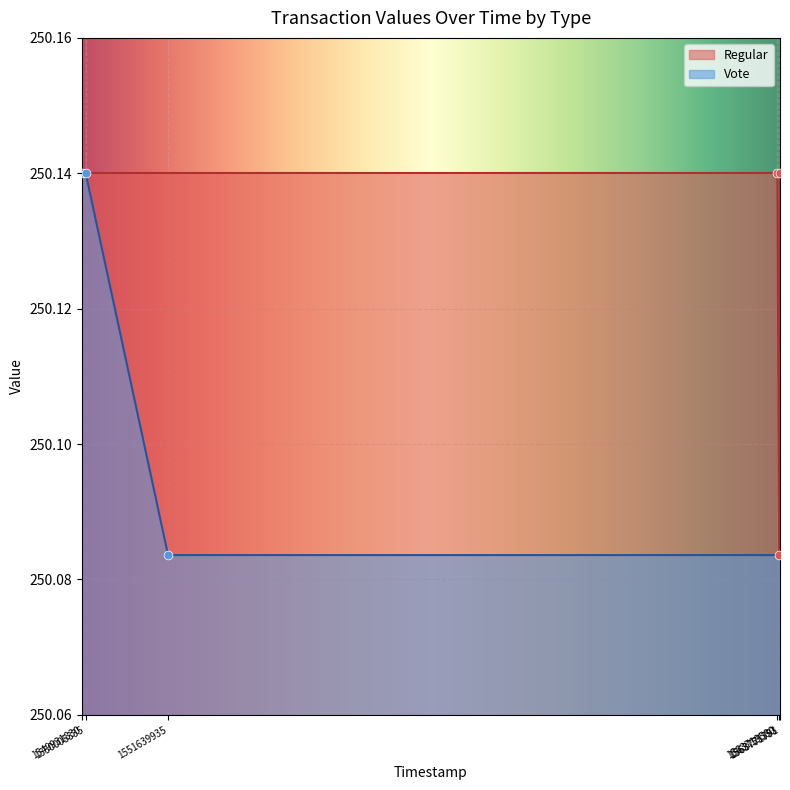

Rank the series by their average value, from lowest to highest.

Vote, Regular